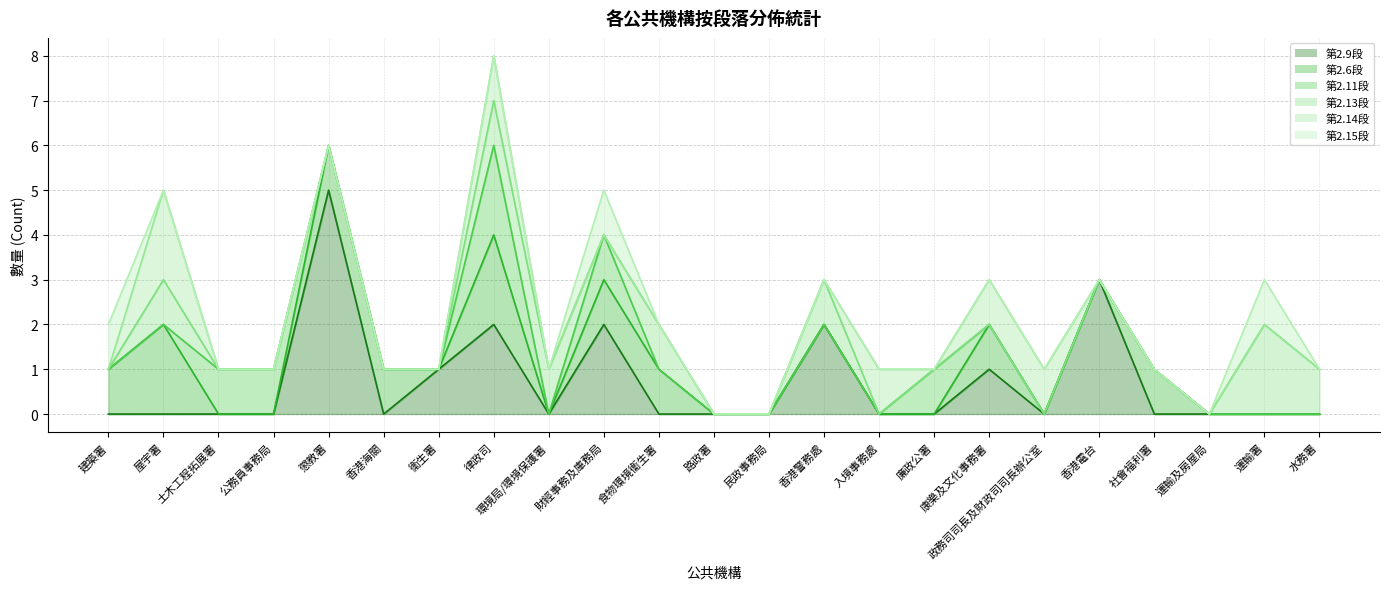

At 食物環境衞生署, list the series in order from largest to smallest.

第2.6段, 第2.13段, 第2.9段, 第2.11段, 第2.14段, 第2.15段